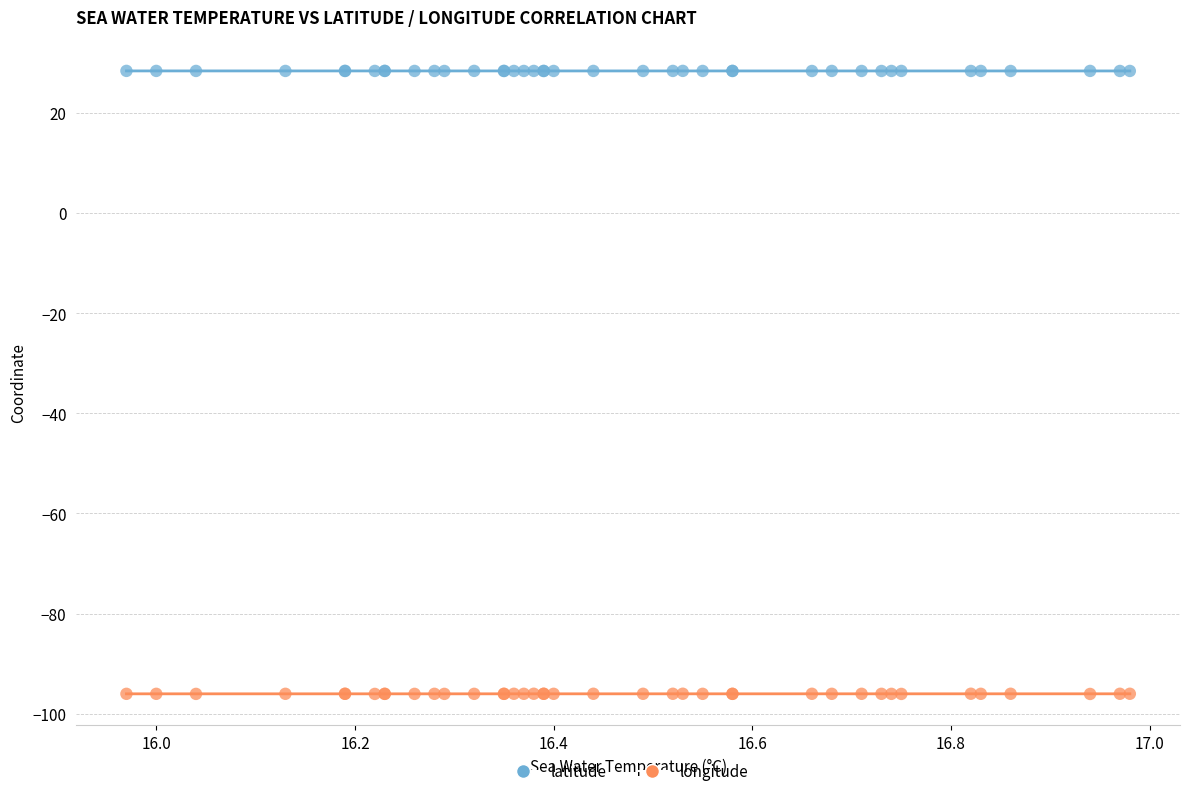

What is the X range (max minus min) for the scatter plot?

1.0